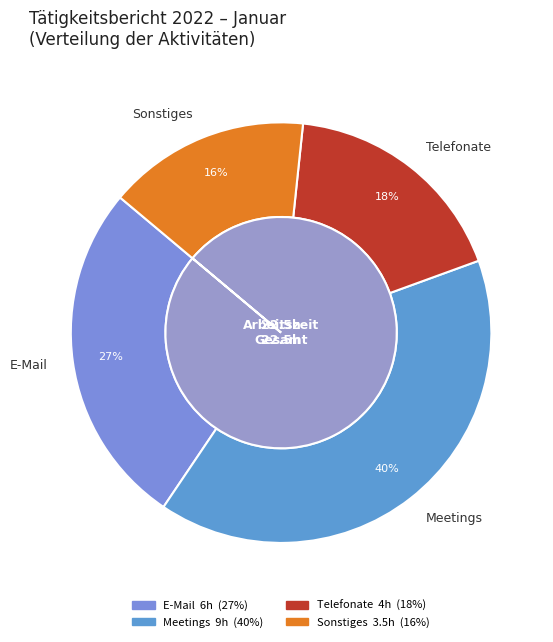

Does any single category account for the majority?

No